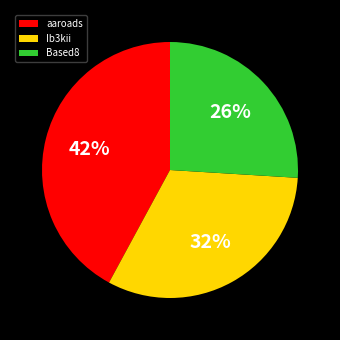

Count the number of slices in the pie.

3